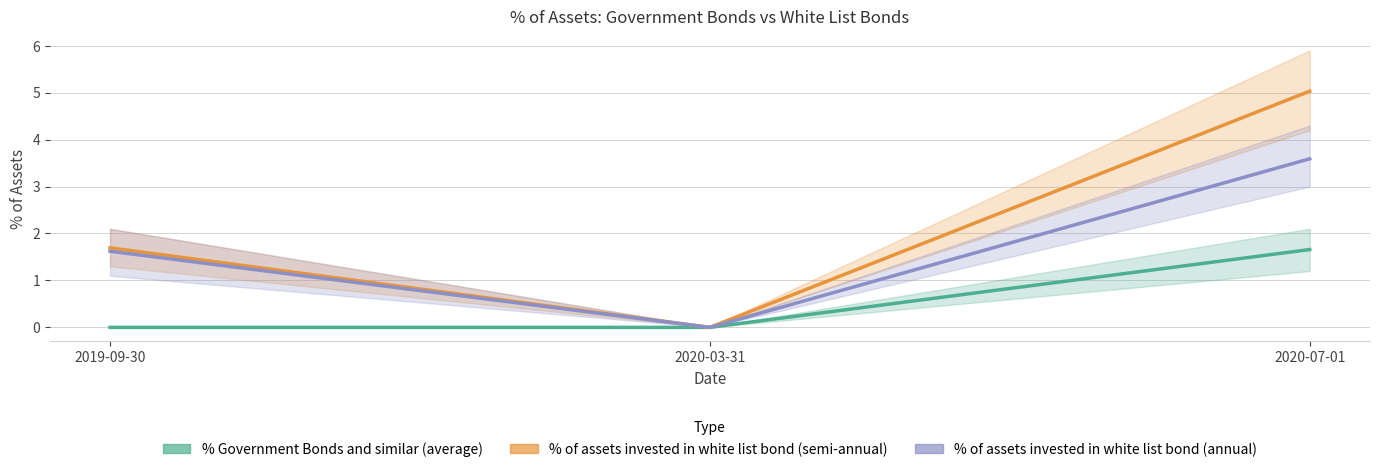

What is the maximum value shown in the chart?

5.0